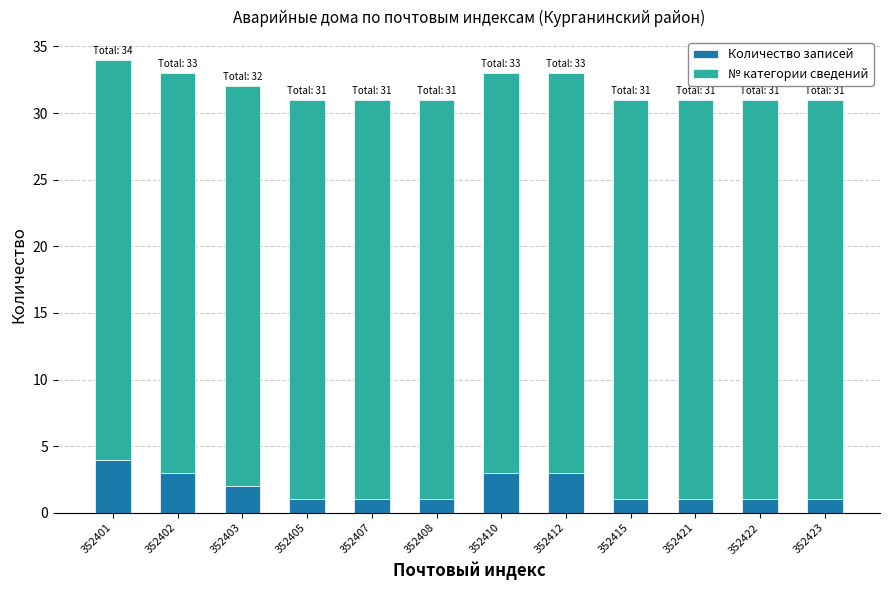

What is the highest value of the Количество записей series?

4